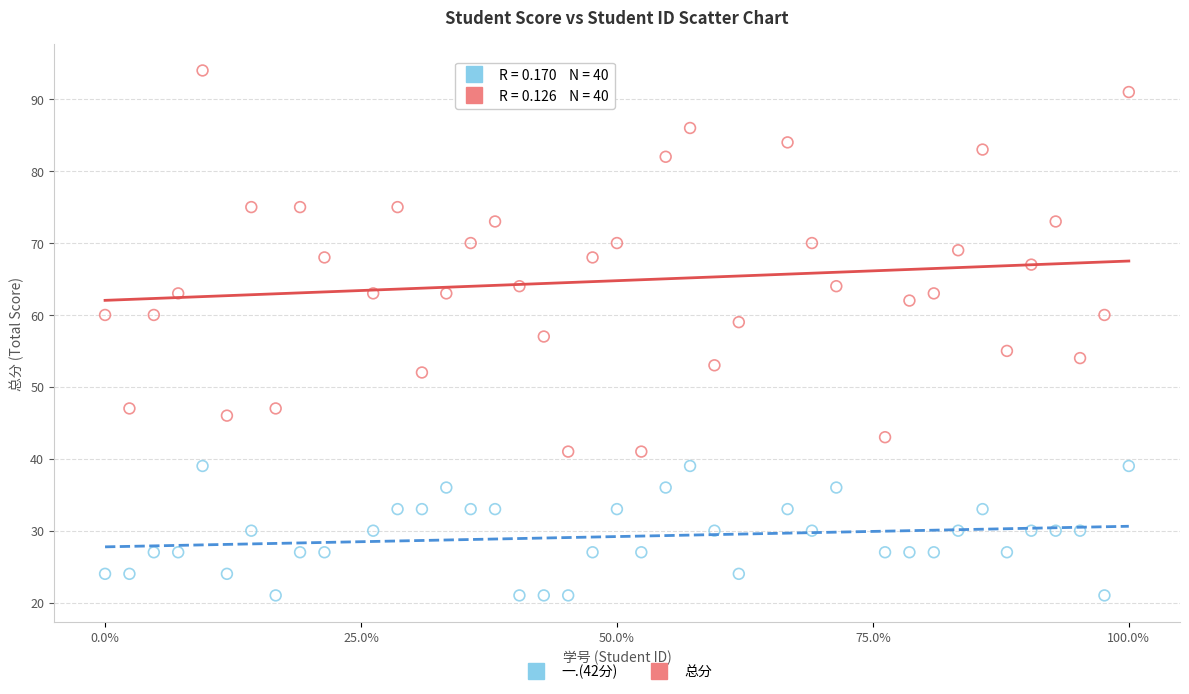

Across all data points, what is the range of Y values (max minus min)?

73